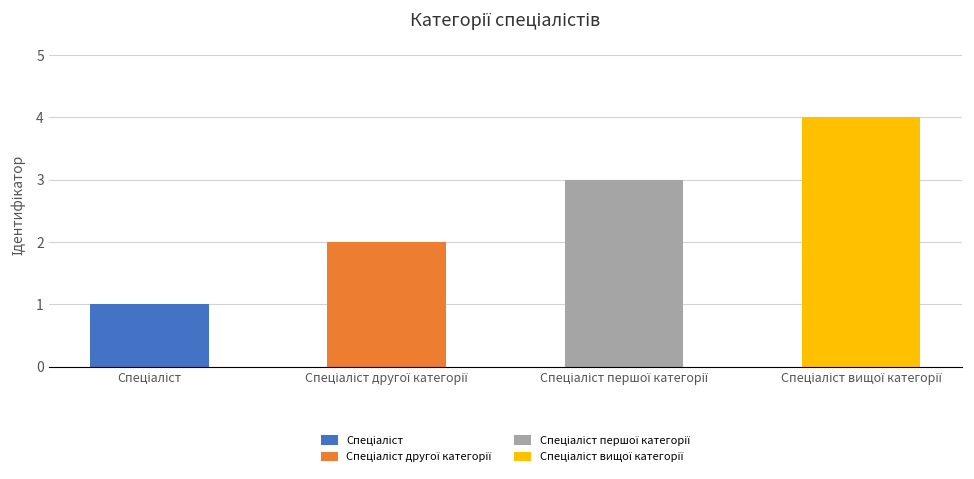

The value at Спеціаліст is 0. True or false?

False